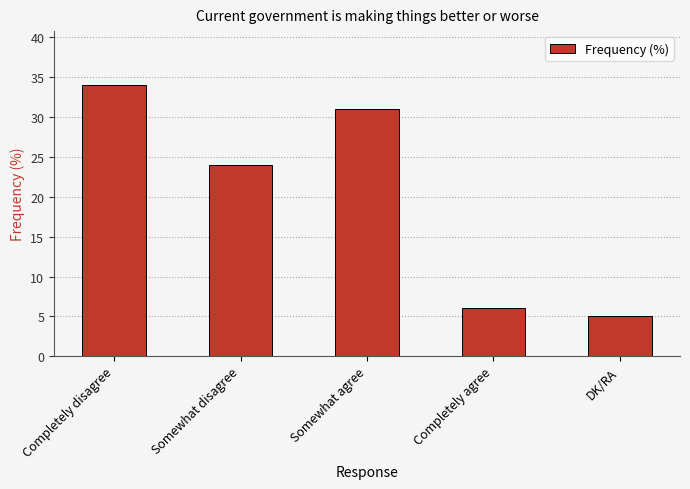

What is the approximate value at Completely disagree, to the nearest 10?

30